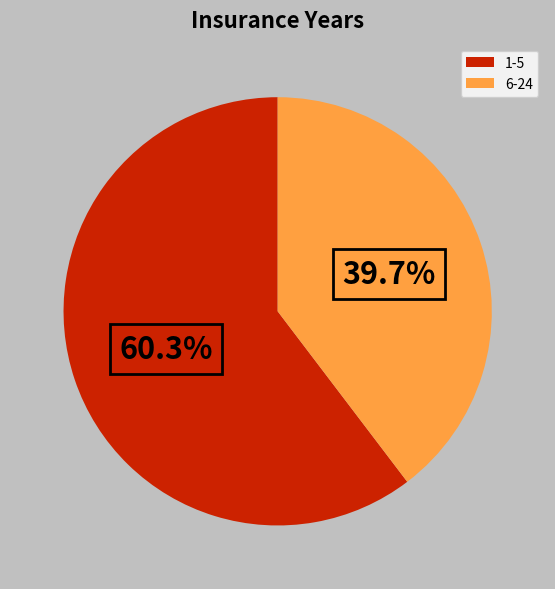

Does 6-24 account for over 50% of the chart?

No